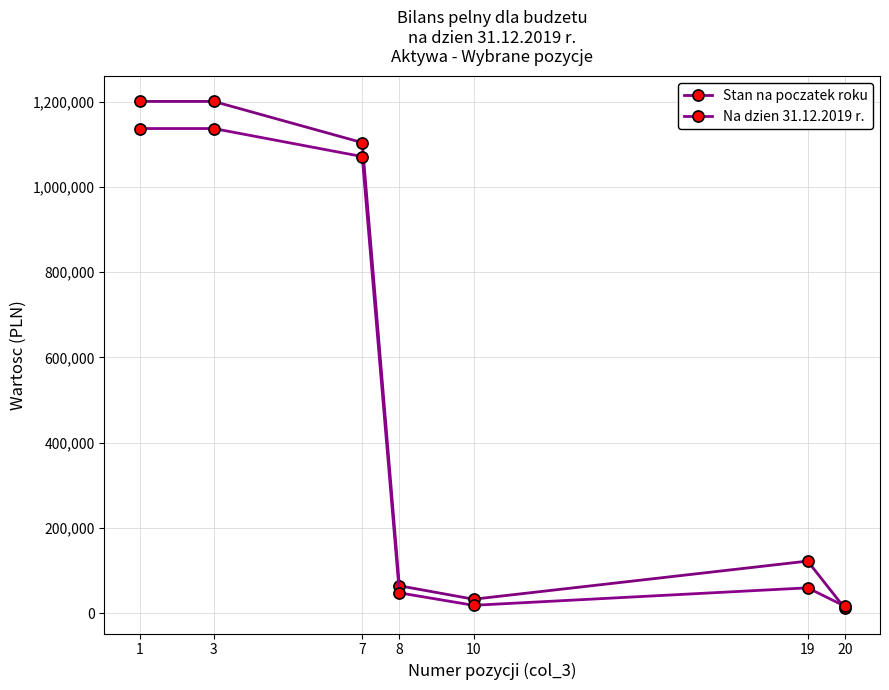

At how many categories does at least one series exceed 752498?

3